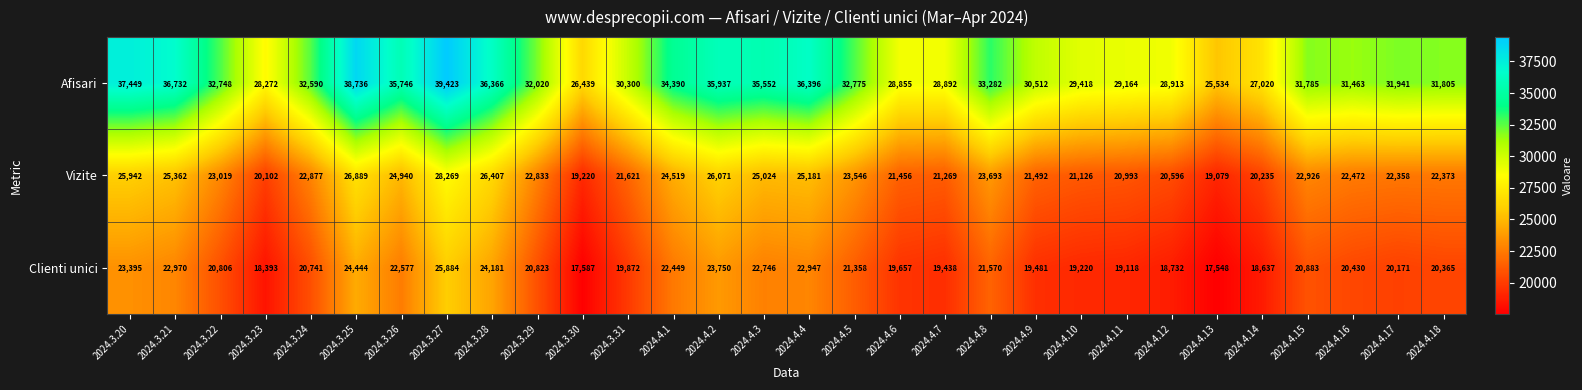

What is the difference between the second highest and second lowest values in the Afisari series?

12297